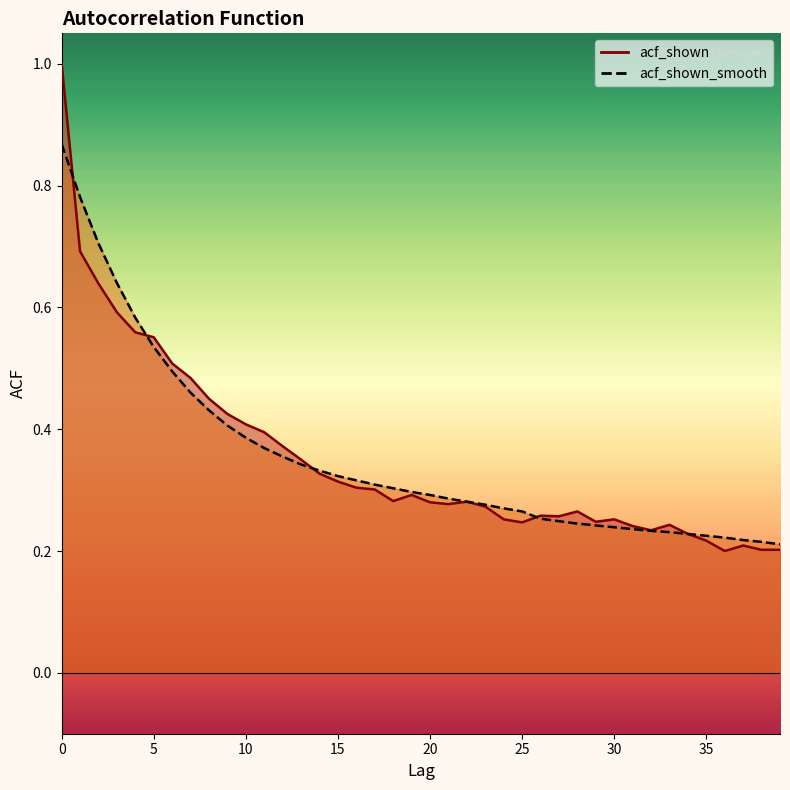

True or false: acf_shown_smooth has more than 1 points higher than both neighbors.

False